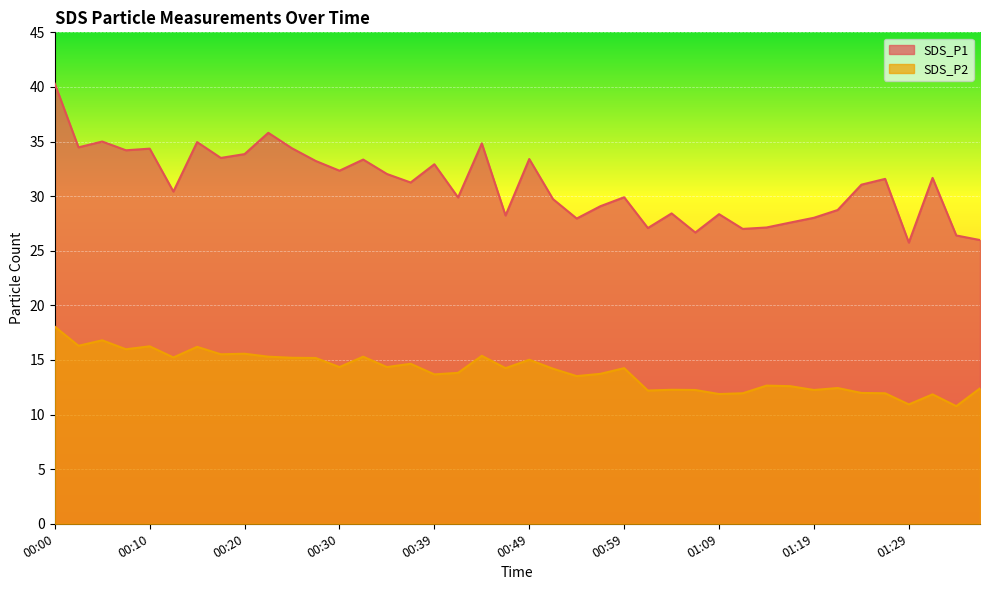

Where is the first local maximum for SDS_P1?

00:05